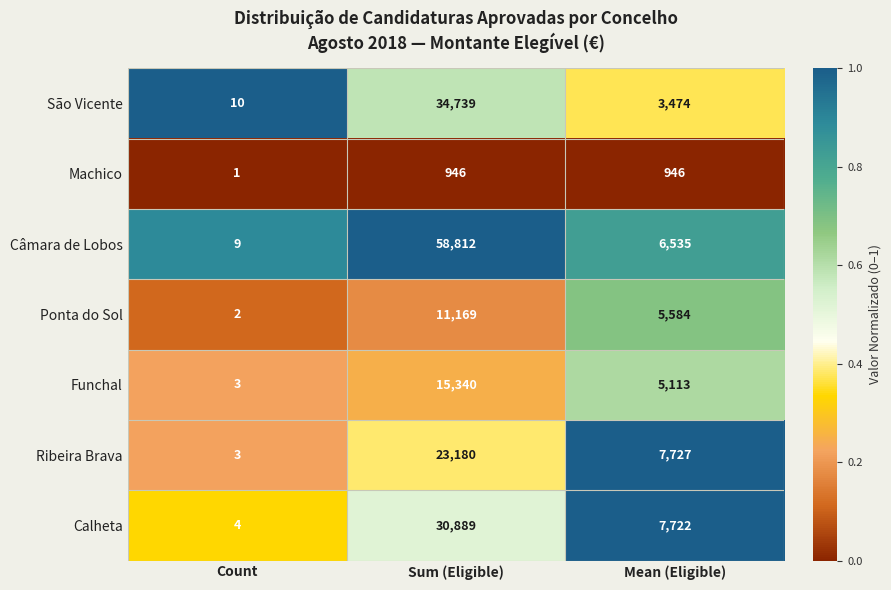

The value of Machico at Mean (Eligible) is 1591. True or false?

False